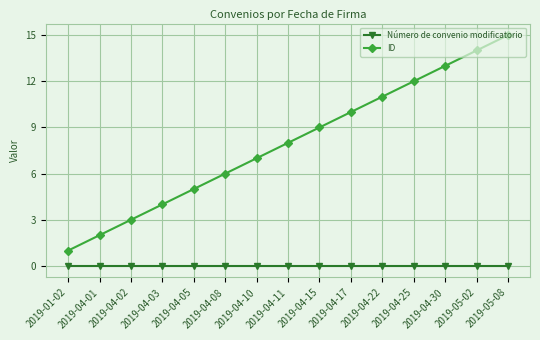

What is the maximum value shown in the chart?

15